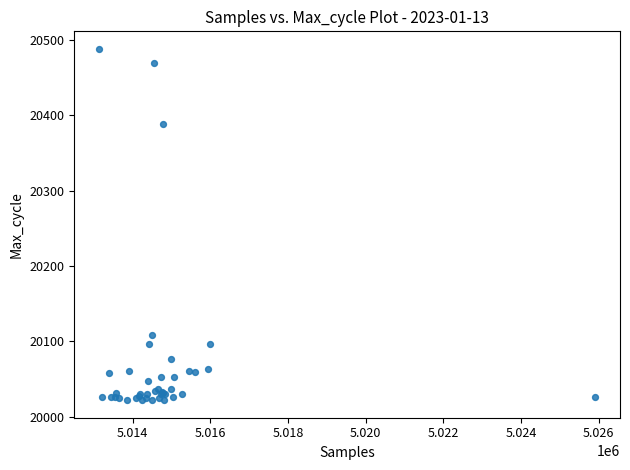

What Y value in the scatter plot is closest to 20255?

20388